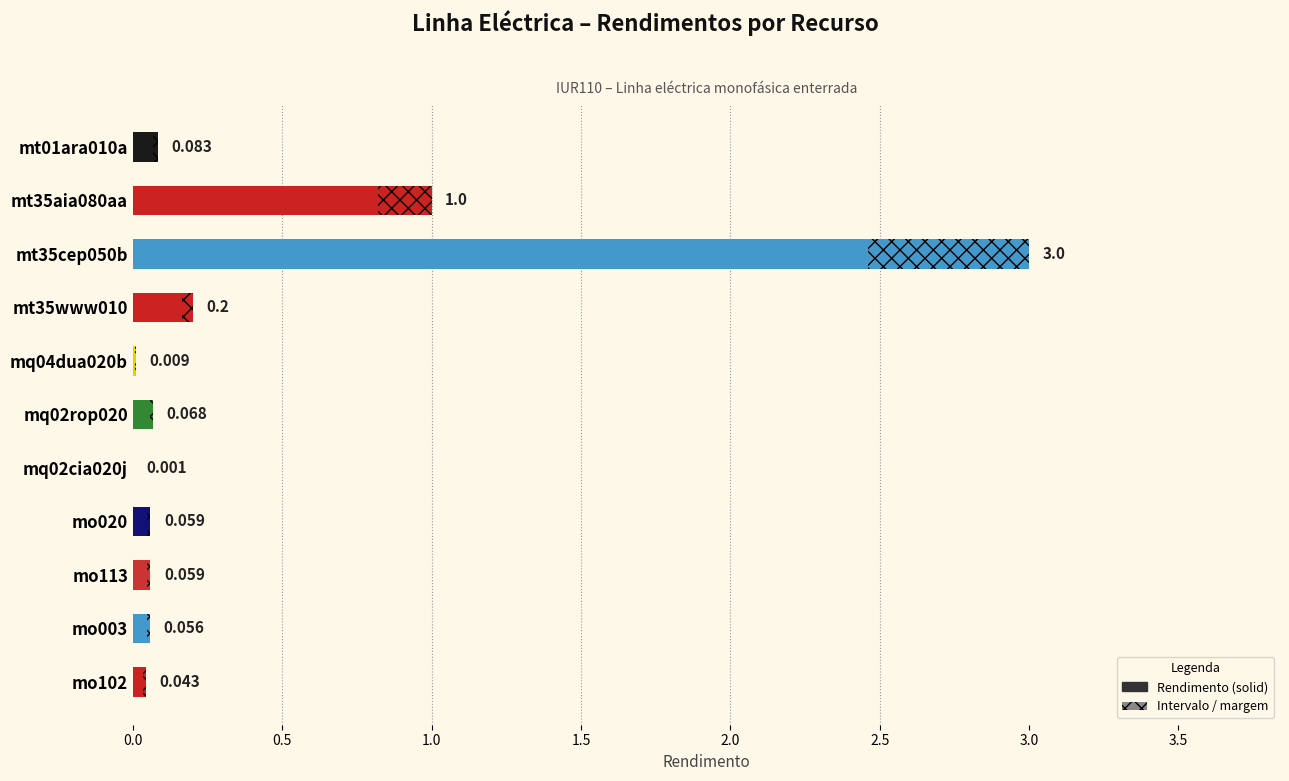

What is the maximum value shown in the chart?

3.0